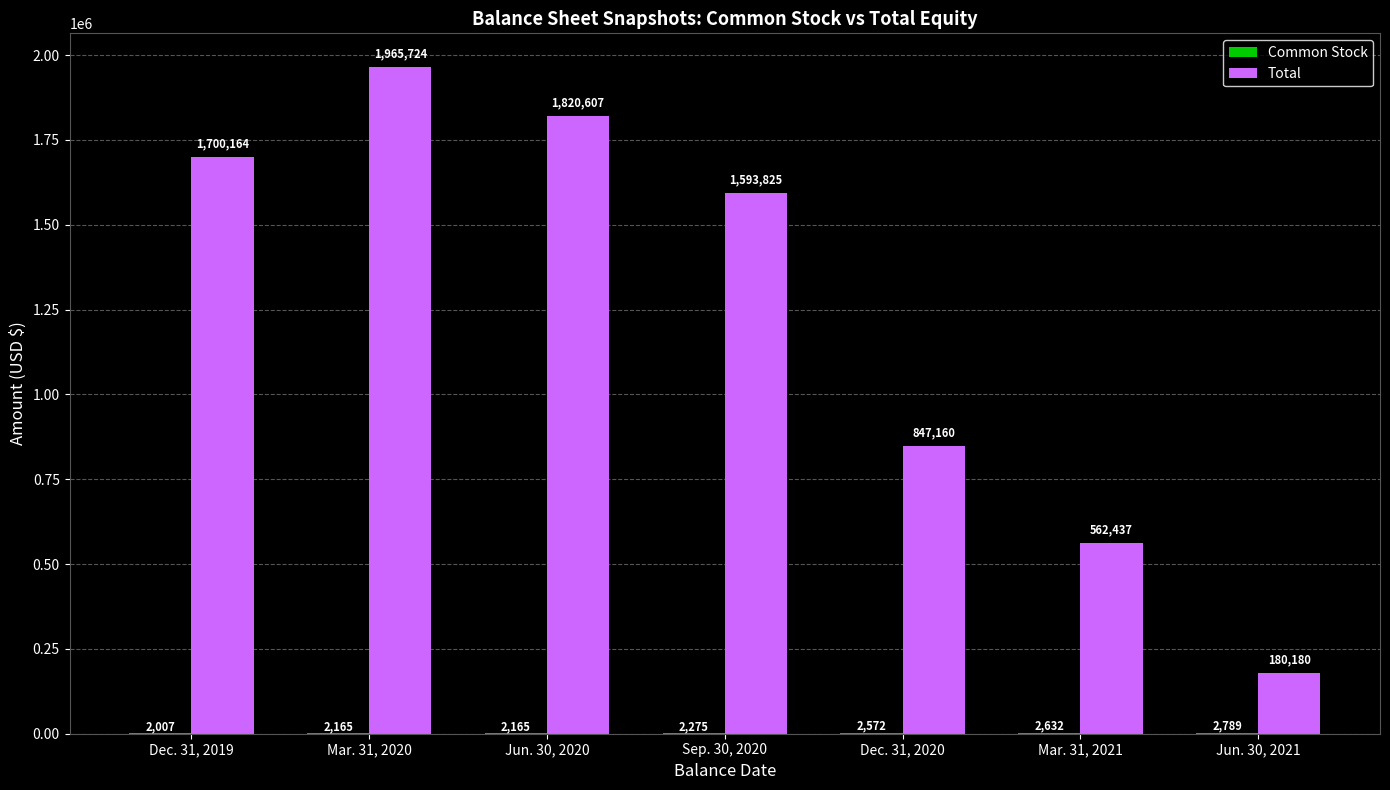

The value of Total at Jun. 30, 2020 is 440645. True or false?

False